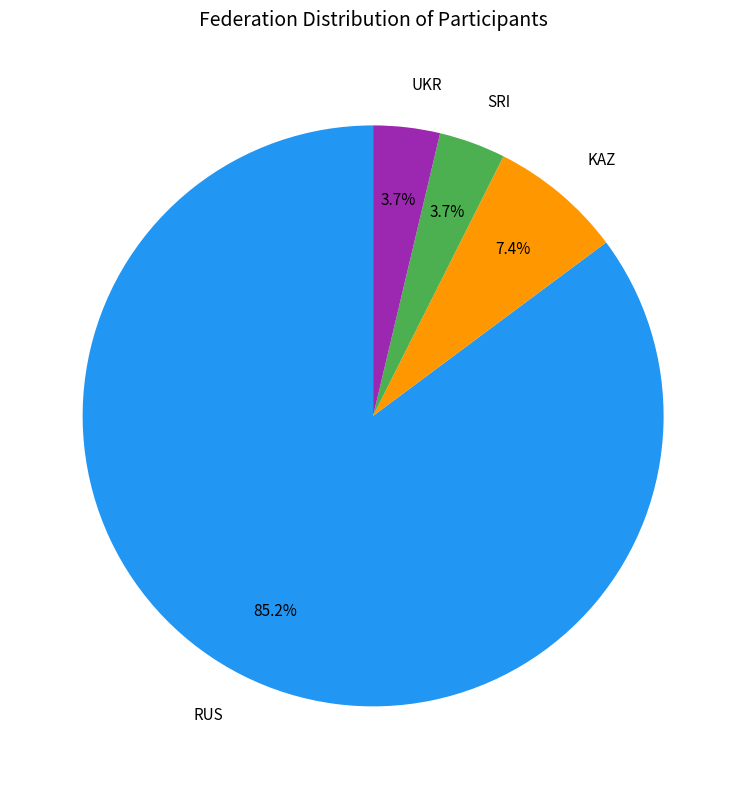

What portion of the pie excludes KAZ?

92.6%